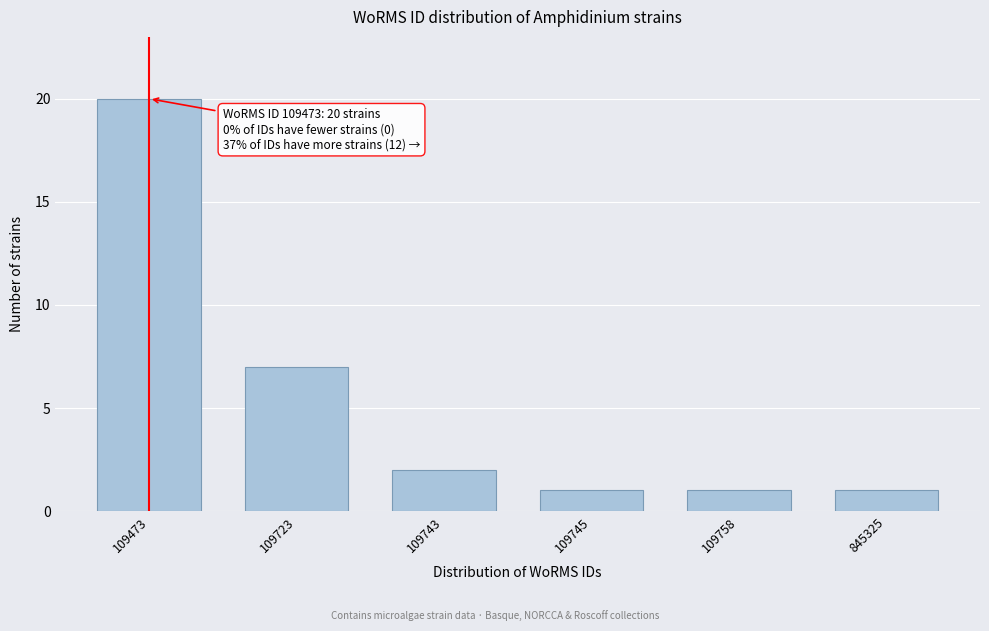

Reading right to left, what are all the values shown in this chart?

1	1	1	2	7	20